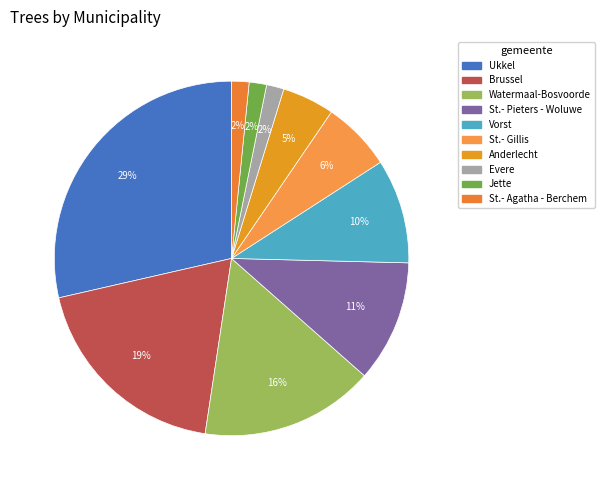

What percentage is the St.- Pieters - Woluwe slice, to the nearest percent?

11%